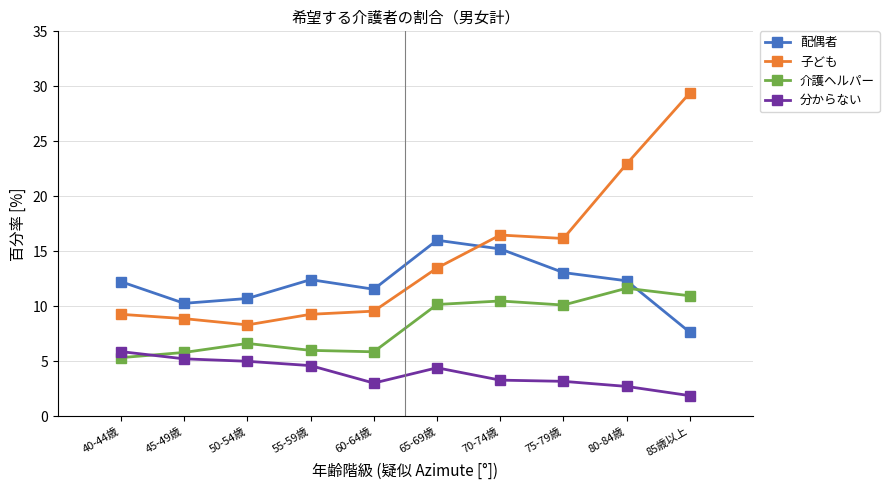

What is the difference between the highest and lowest values at 70-74歳?

13.2